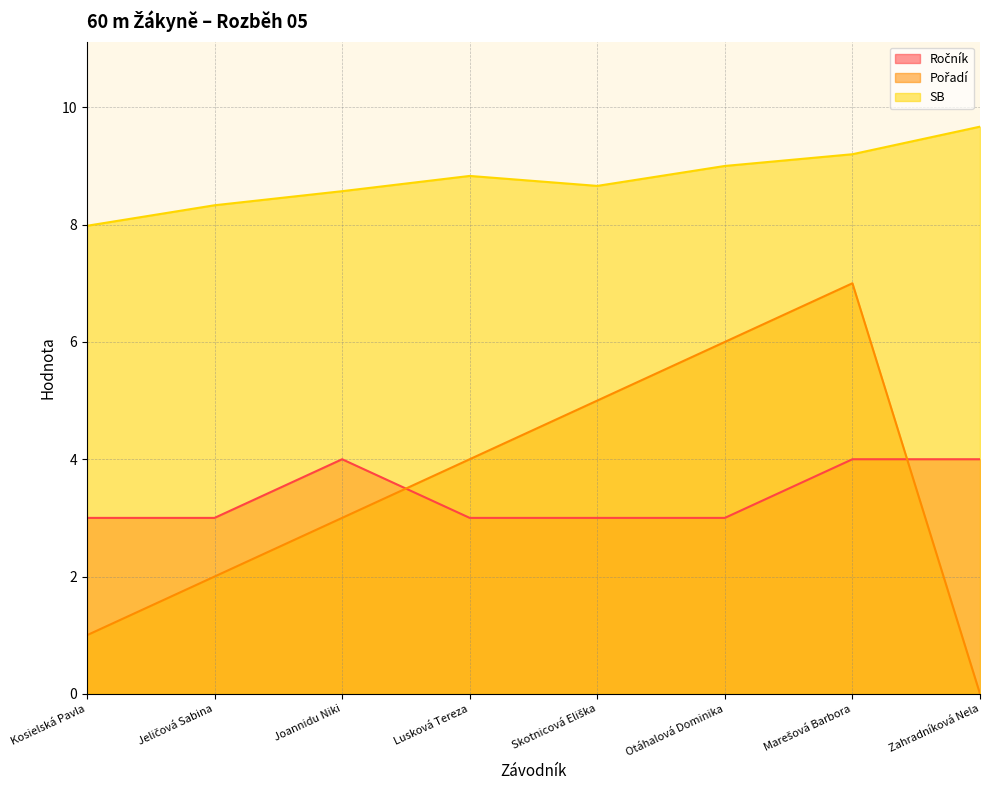

What is the total value across all series at Otáhalová Dominika?

18.0